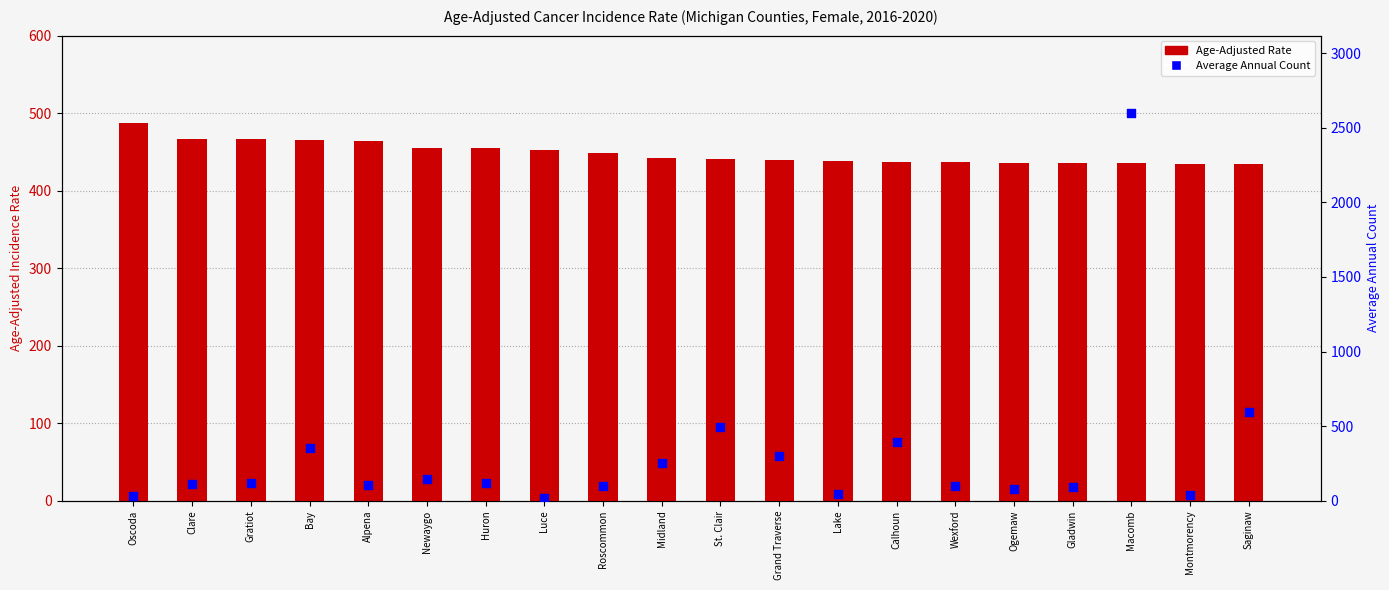

Which series contains the highest Y value?

Average Annual Count